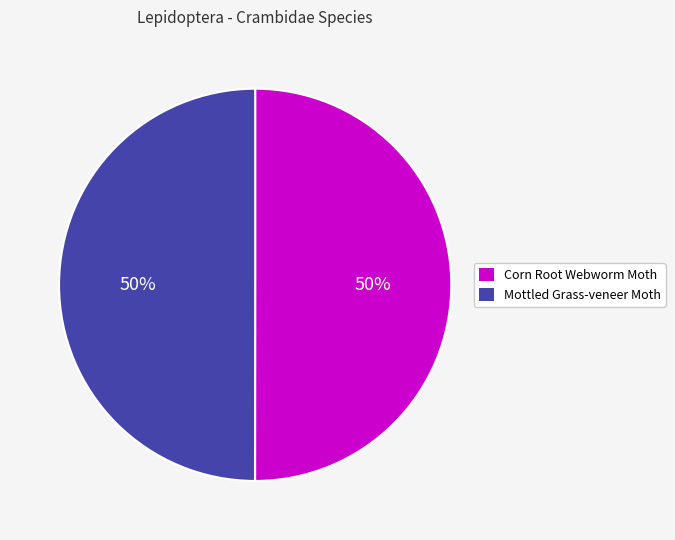

Is it true that Mottled Grass-veneer Moth is 61% of the pie?

False